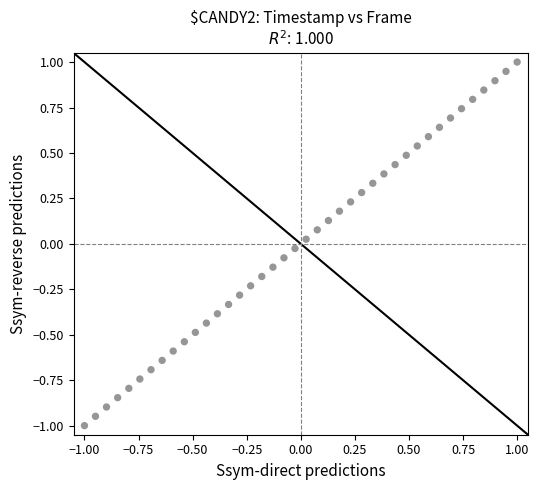

What is the range of X values (max minus min)?

2.0